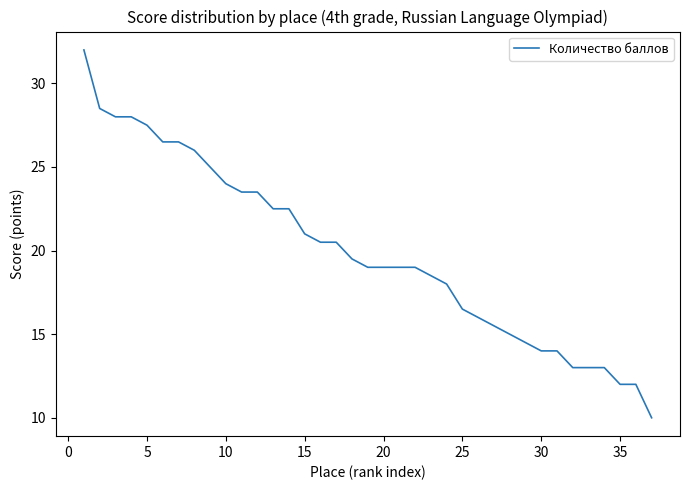

What is the difference between the maximum and minimum values?

22.0